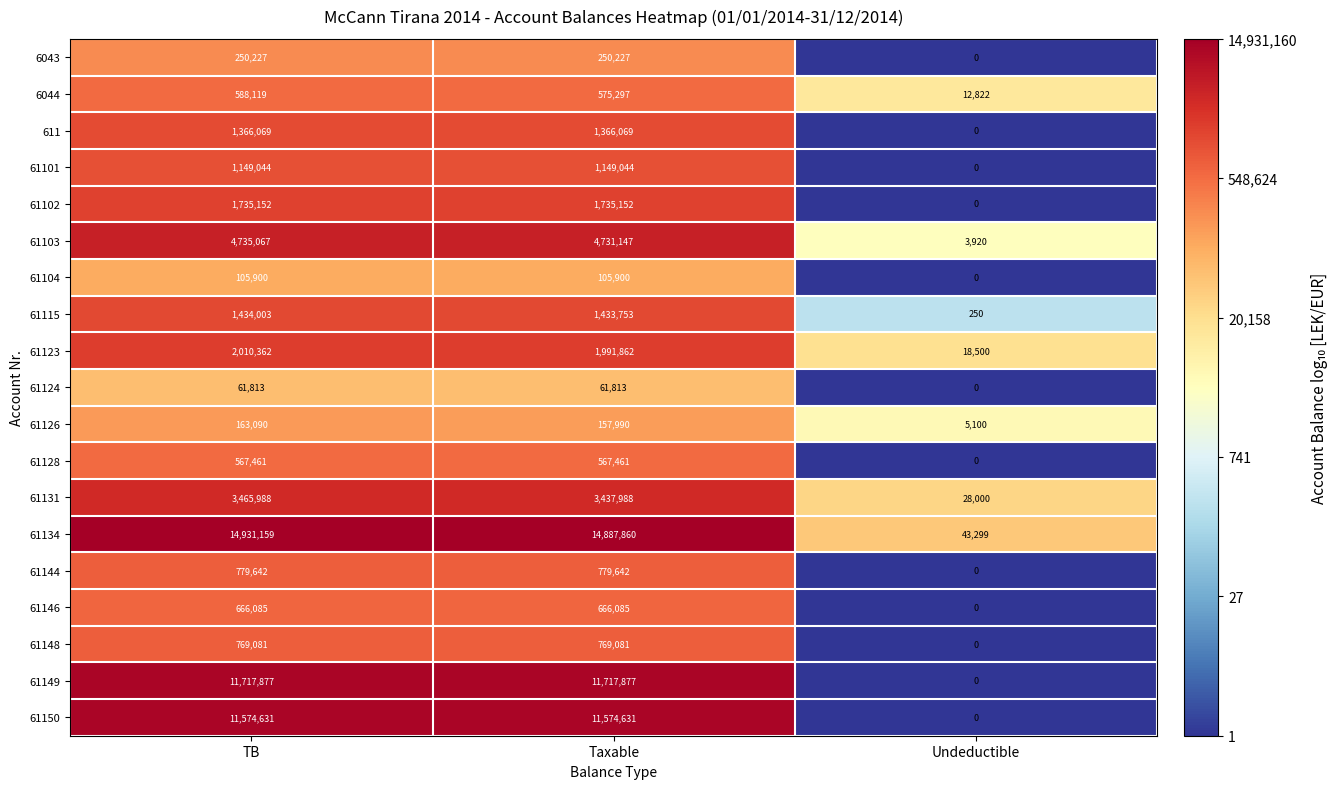

Count the number of data series in this chart.

19